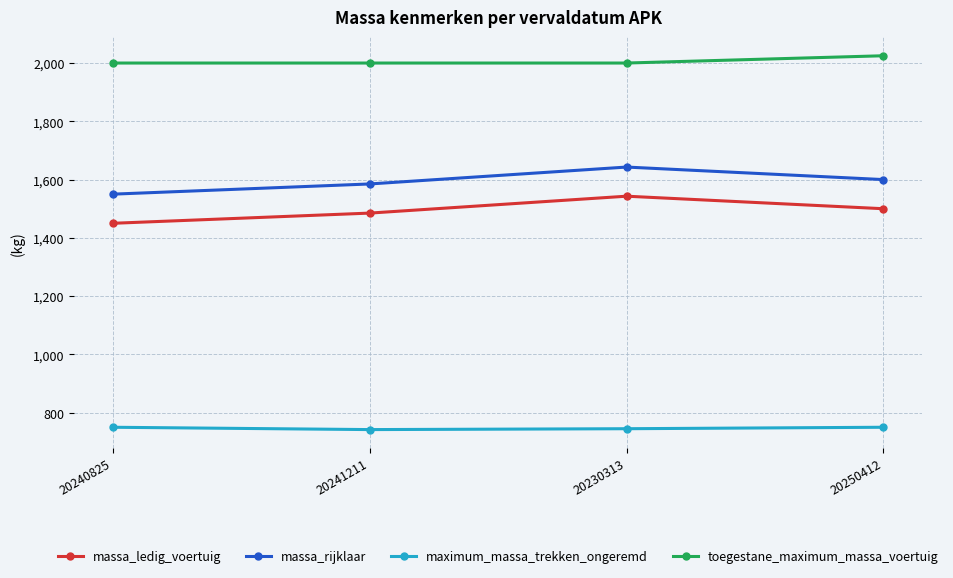

At which category is the sum across all series the highest?

20230313